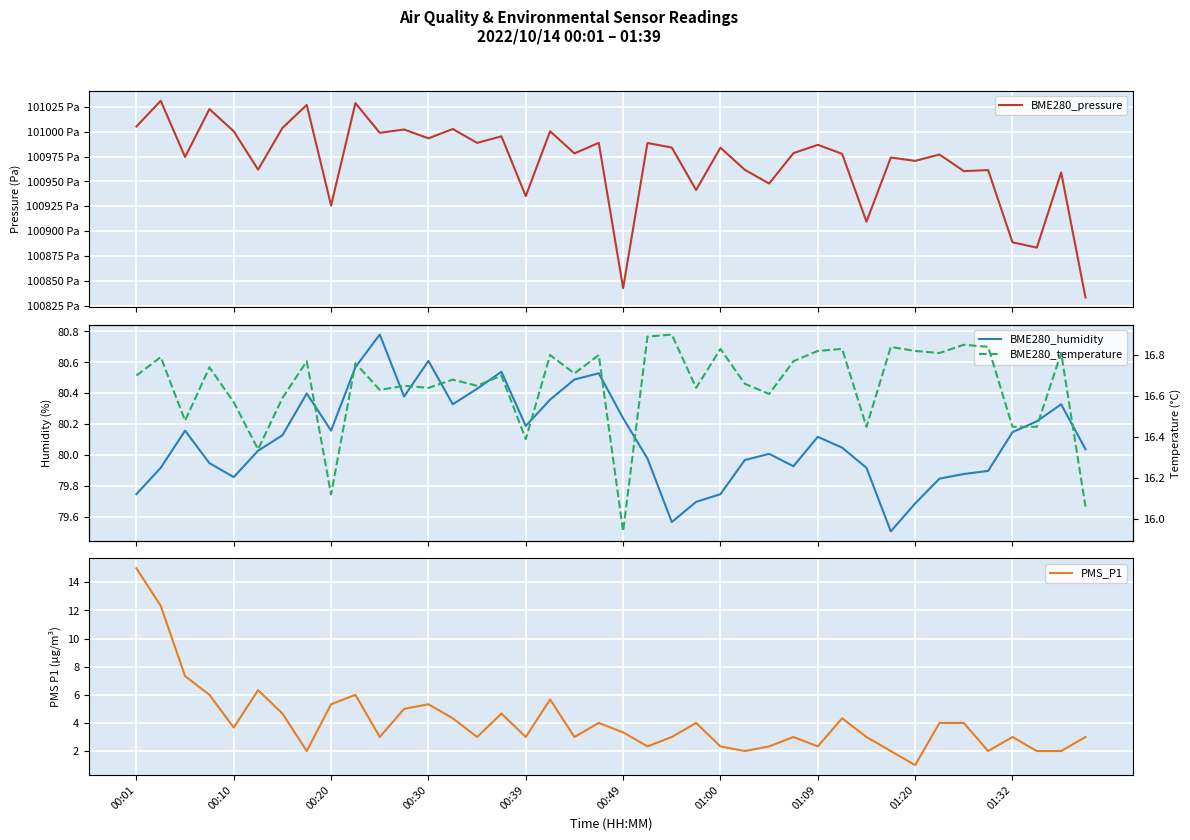

True or false: PMS_P1 has more than 1 points higher than both neighbors.

True